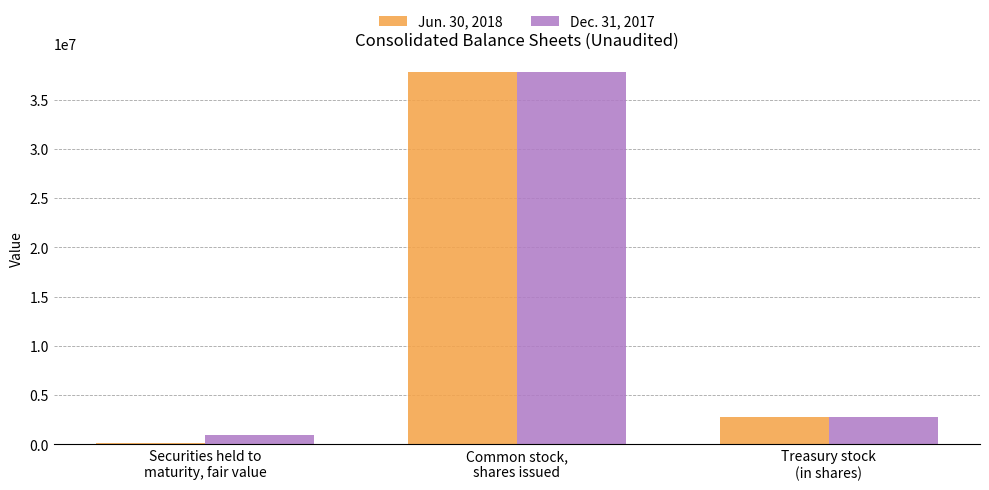

What is the total value across all series at Common stock,
shares issued?

75625136